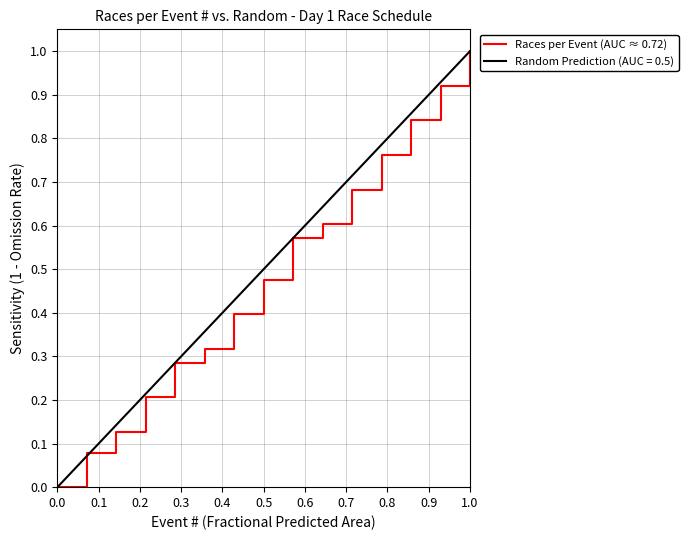

The value of Races per Event (AUC ≈ 0.72) at 0.5 is 0.8. True or false?

False